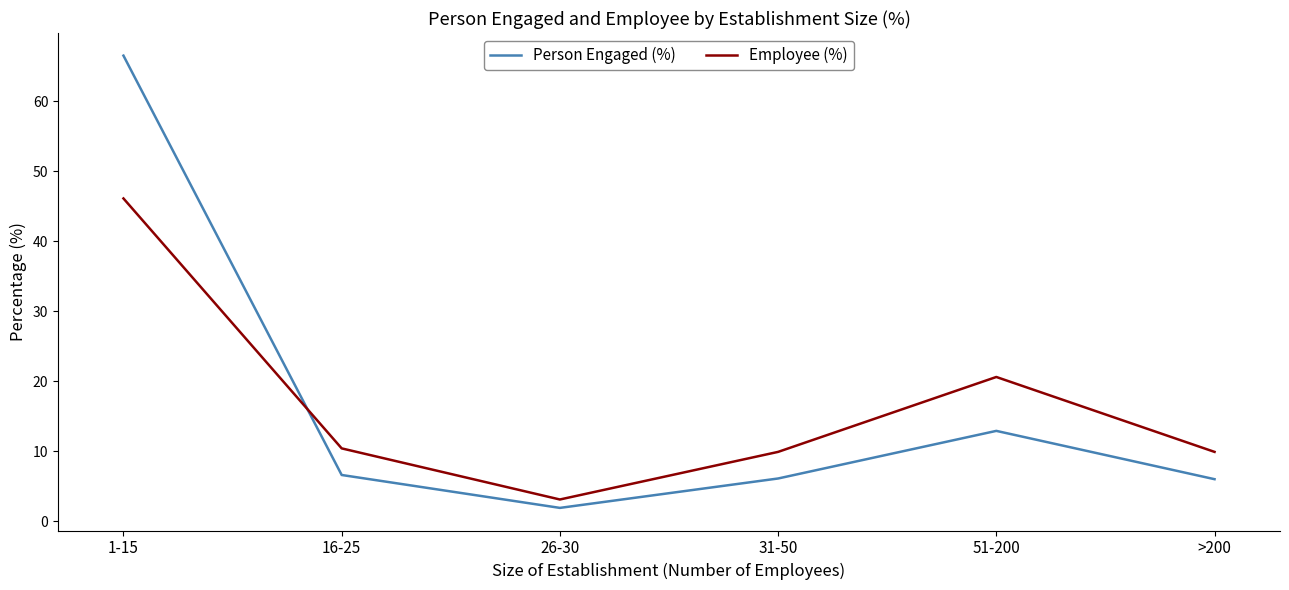

What is the greatest value displayed?

66.5